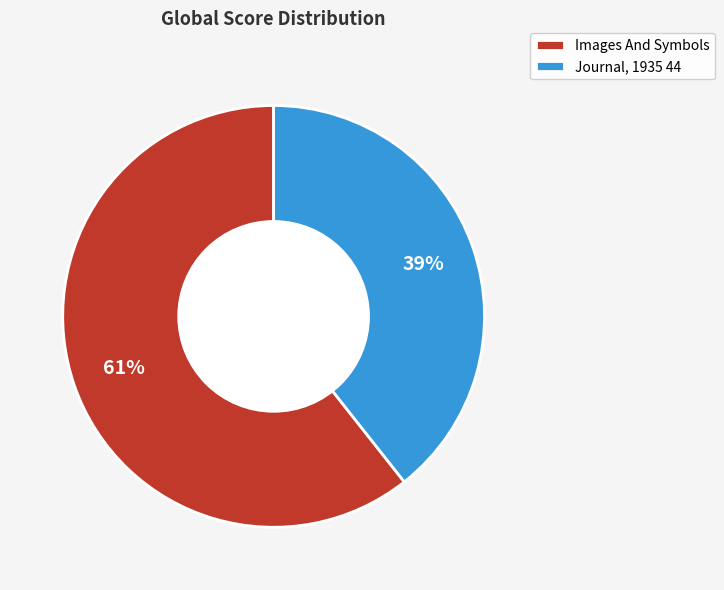

True or false: Journal, 1935 44 accounts for 39% of the total.

True